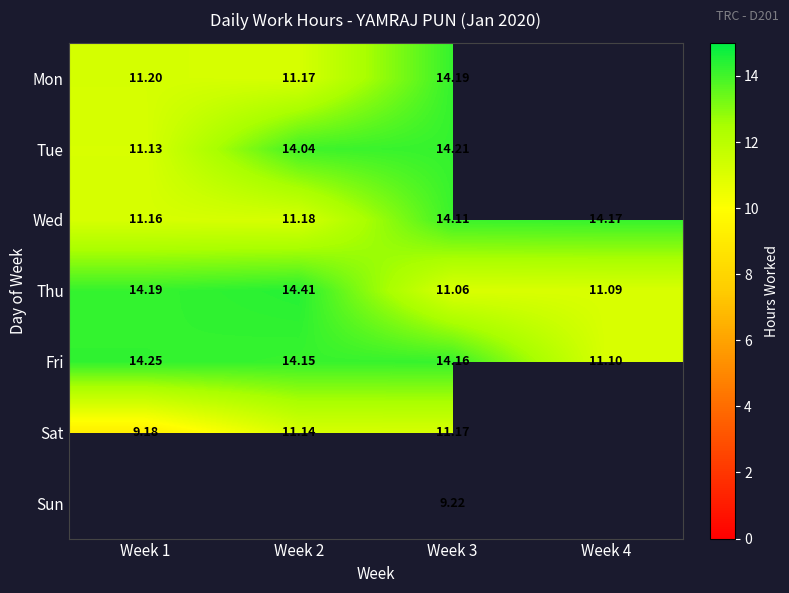

Which series has the widest spread of values?

Thu